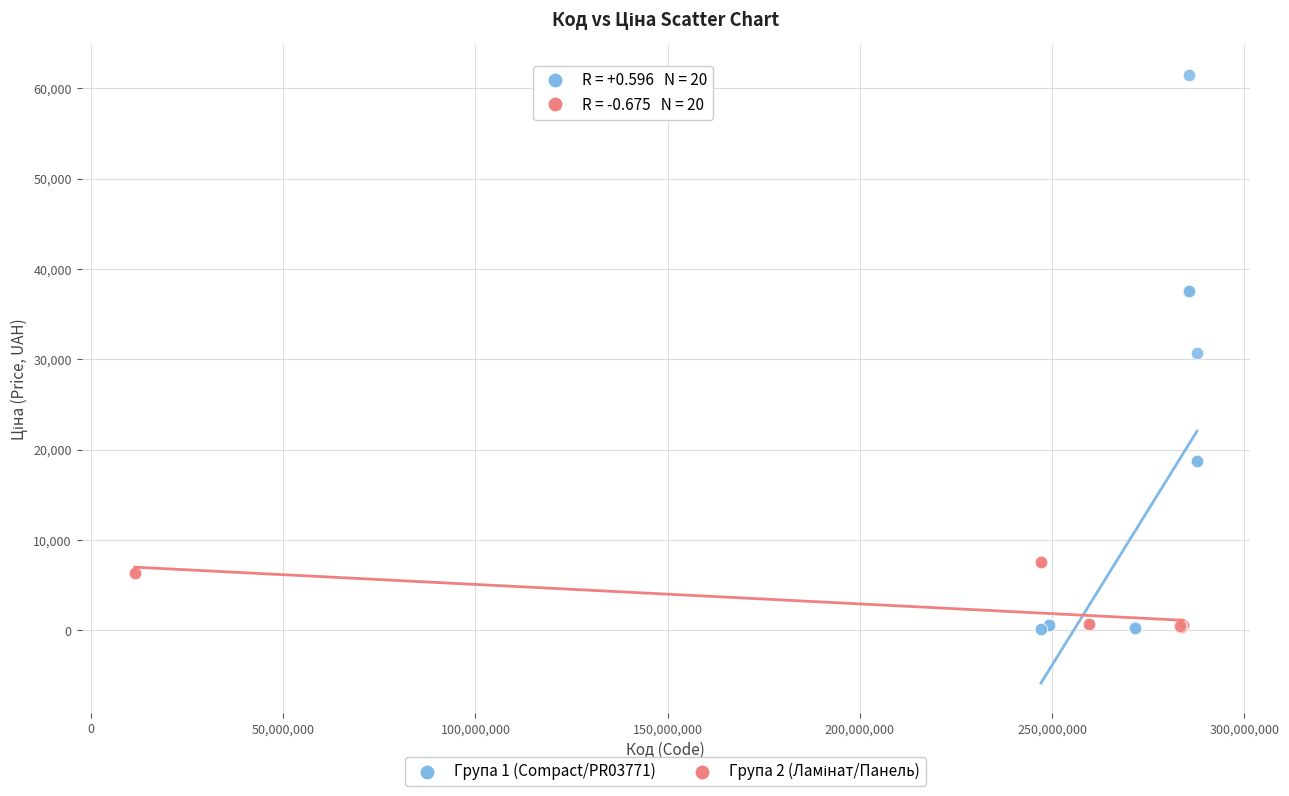

Which series has the largest Y range (max minus min)?

Група 1 (Compact/PR03771)